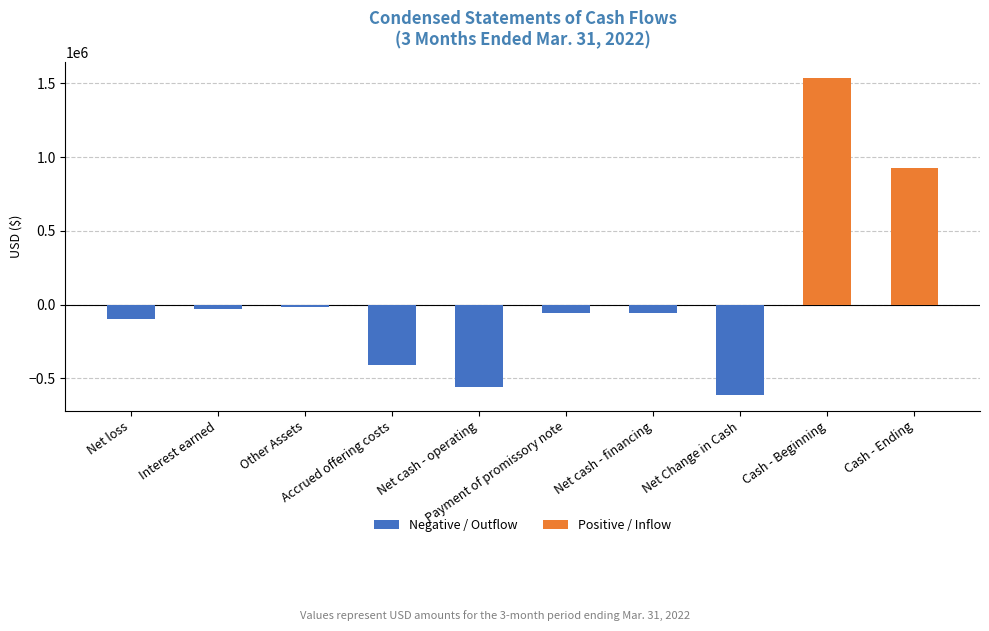

The chart shows a value of -92462 at Payment of promissory note. True or false?

False